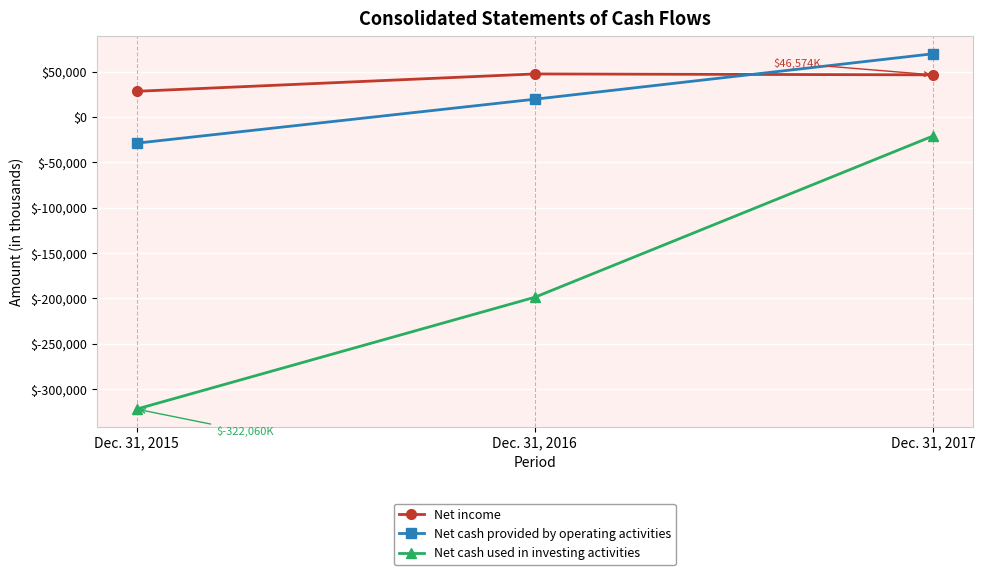

List the series in order of their peak value, lowest first.

Net cash used in investing activities, Net income, Net cash provided by operating activities